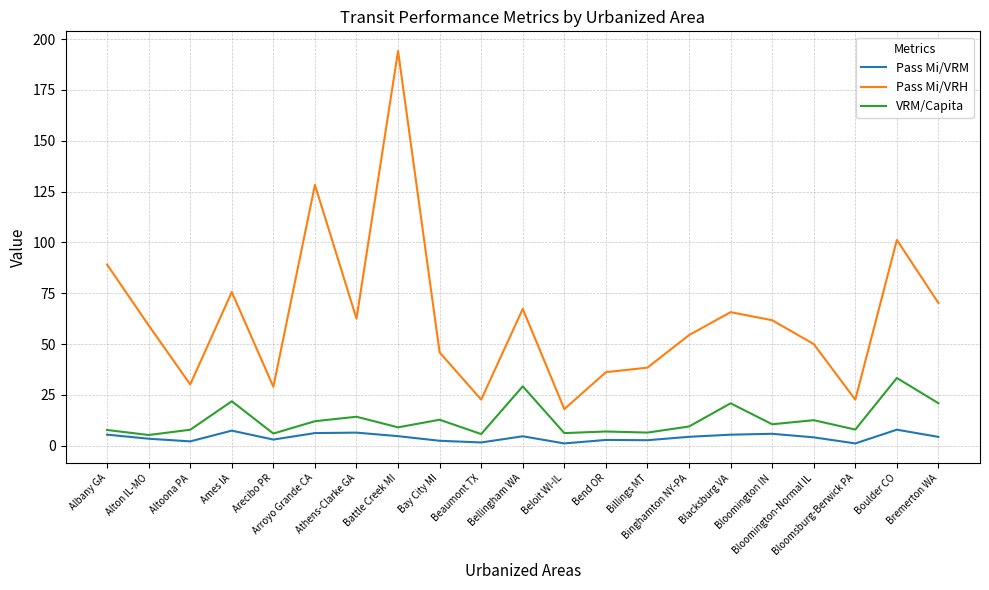

What is the lowest value of the Pass Mi/VRH series?

18.1